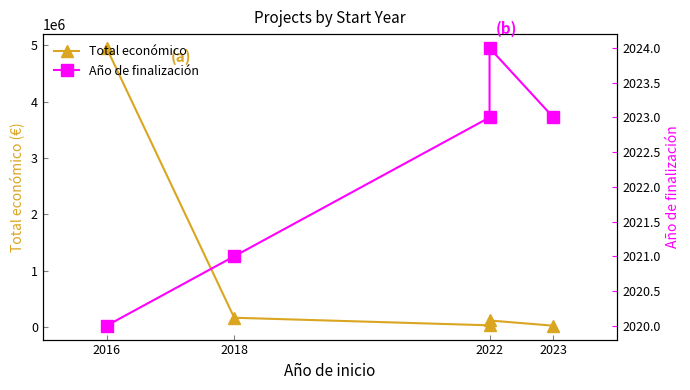

True or false: Total económico has more than 0 points higher than both neighbors.

True